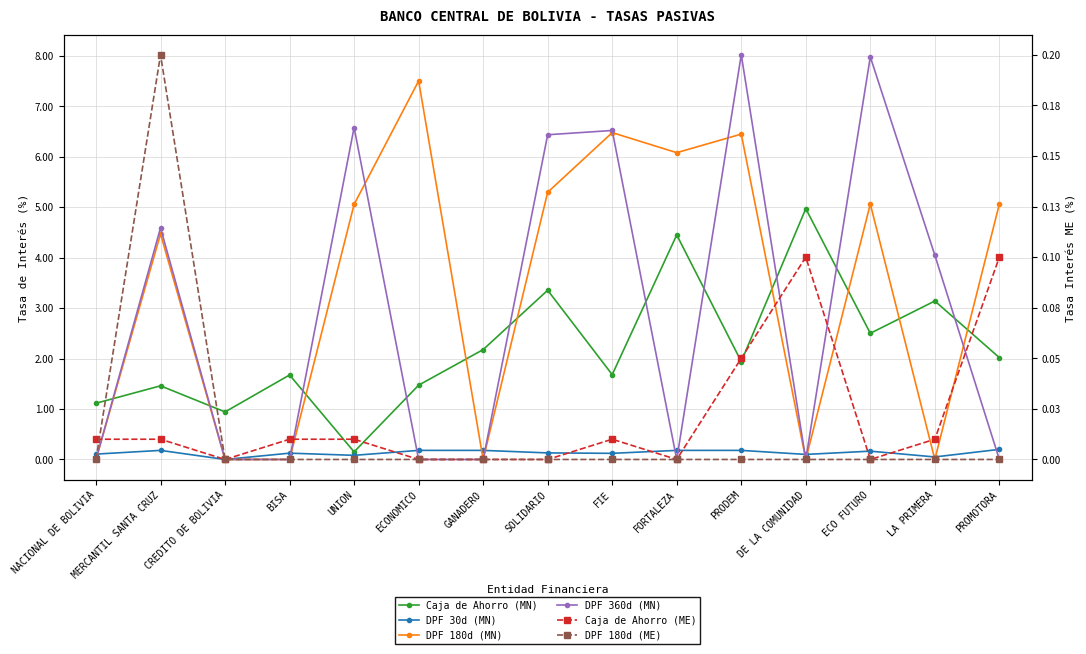

What is the sum of all DPF 180d (ME) values?

0.2